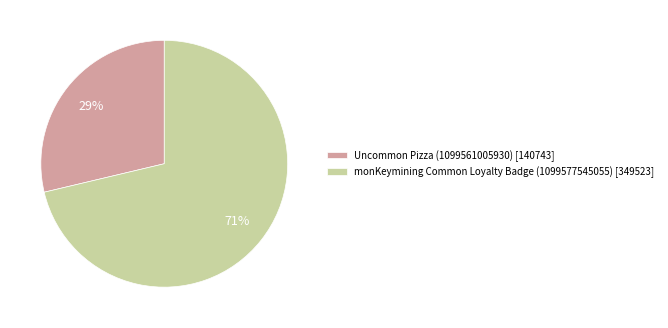

How many slices are in this pie chart?

2